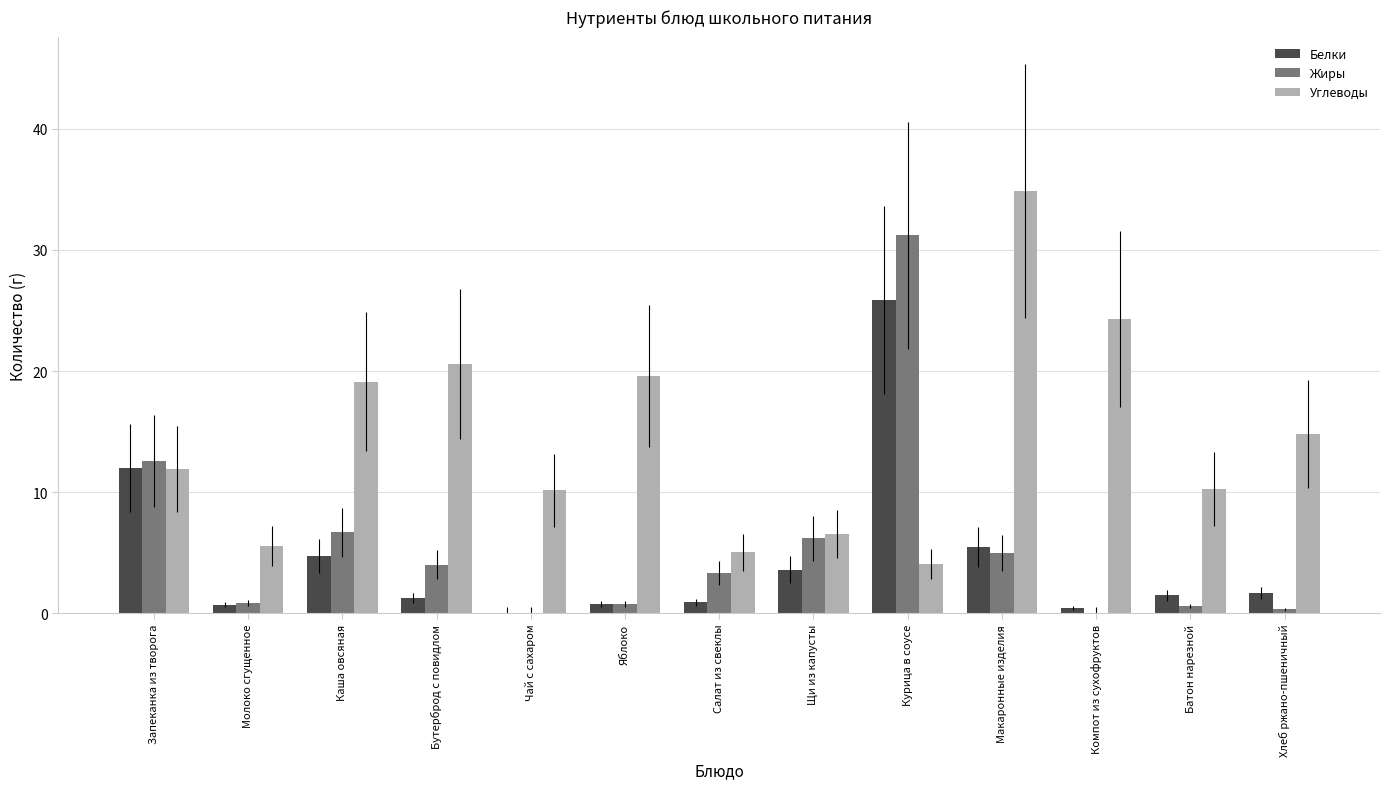

What is the average value of the Жиры series?

5.5